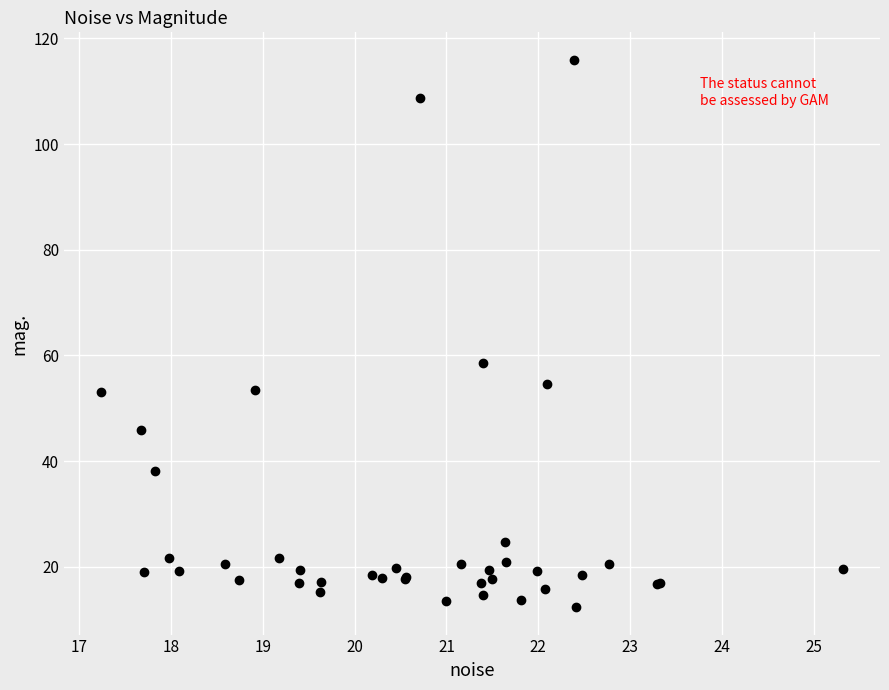

What Y value in the scatter plot is closest to 64?

58.5